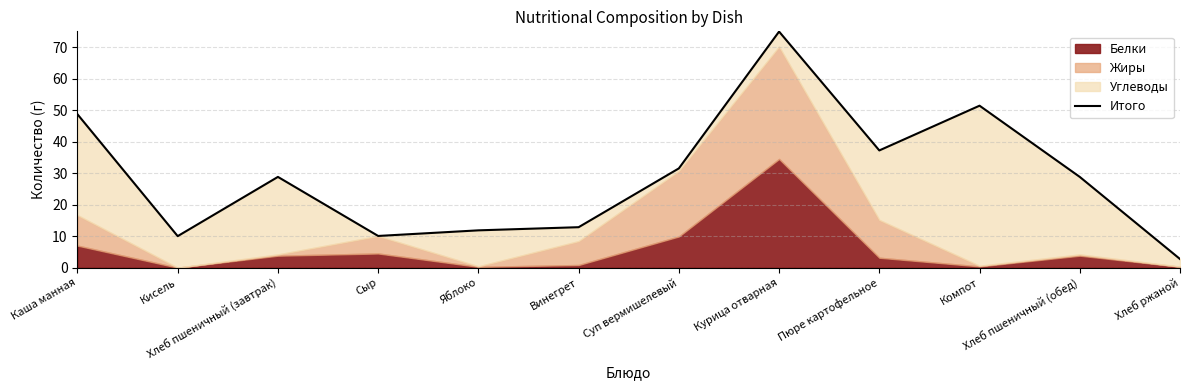

List the labels in order of value, smallest first.

Хлеб ржаной, Кисель, Сыр, Яблоко, Винегрет, Хлеб пшеничный (завтрак), Хлеб пшеничный (обед), Суп вермишелевый, Пюре картофельное, Каша манная, Компот, Курица отварная